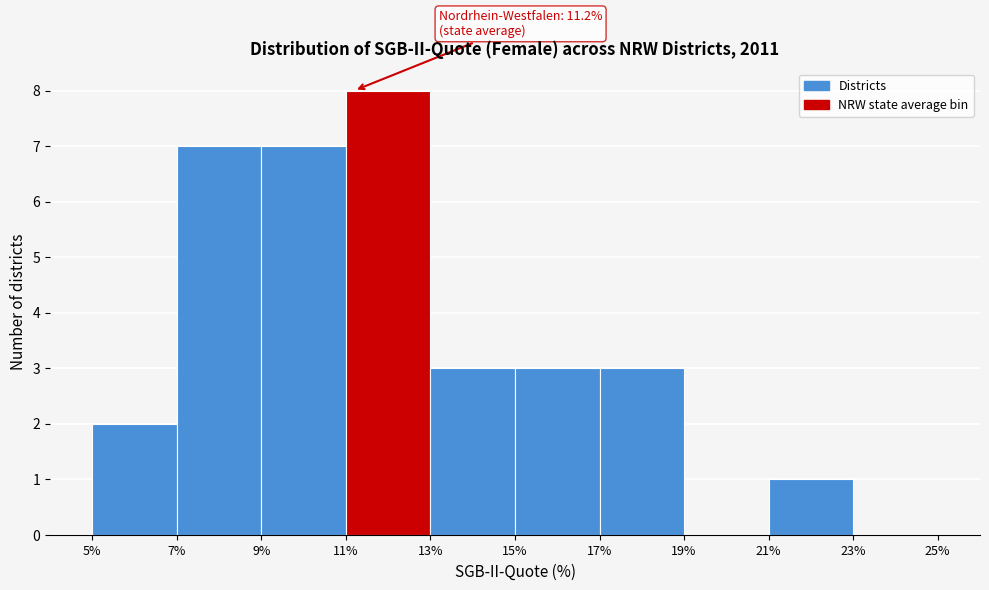

Over which range of the x-axis is the bar tallest?

11% to 13%